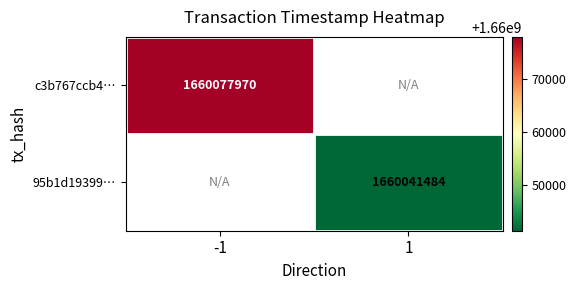

True or false: c3b767ccb4… has a value of 639897806 at -1.

False